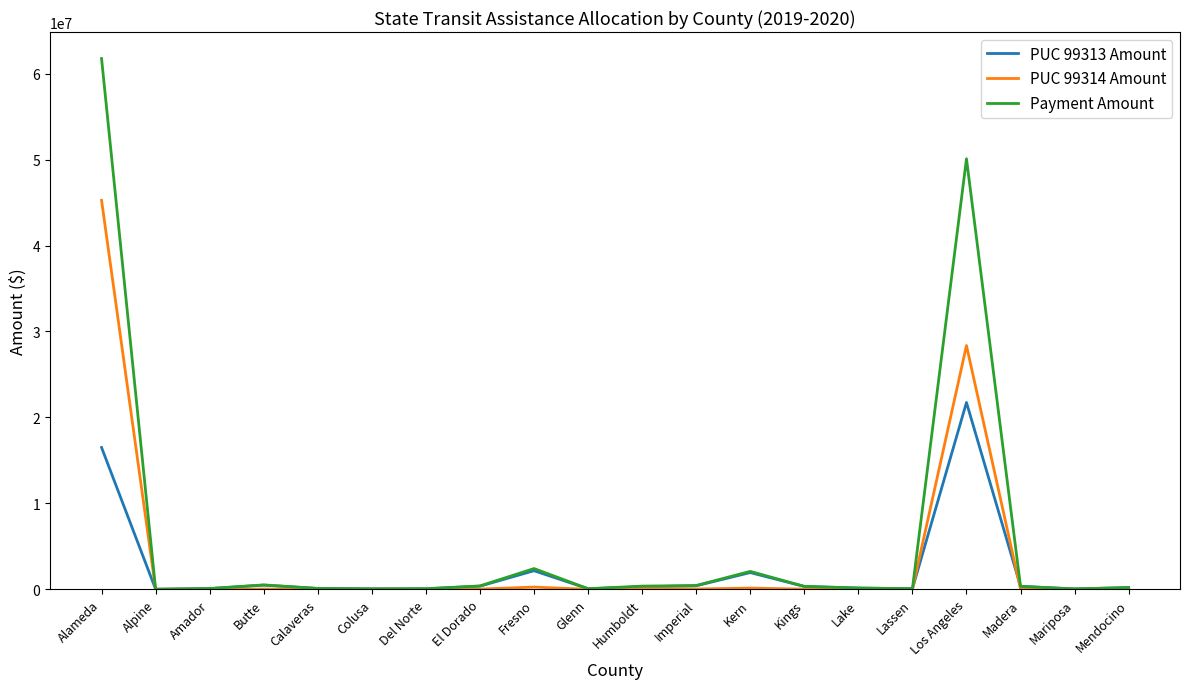

What is the difference between the PUC 99313 Amount values at Fresno and Kings?

1832692